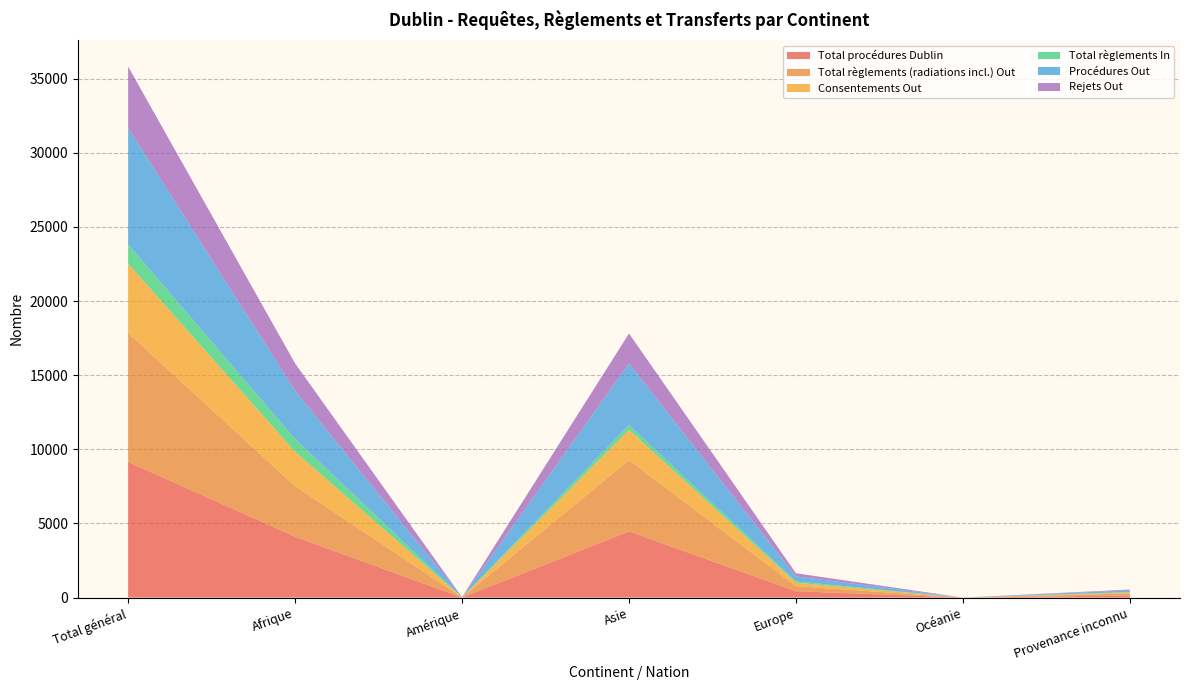

Reading left to right, extract all data points from this chart.

Total procédures Dublin: 9155	4109	5	4467	430	0	144
Total règlements (radiations incl.) Out: 8692	3407	5	4806	337	0	137
Consentements Out: 4681	2327	5	2049	234	0	66
Total règlements In: 1298	853	0	322	89	0	34
Procédures Out: 7854	3254	5	4144	341	0	110
Rejets Out: 4140	1848	4	2026	209	0	53